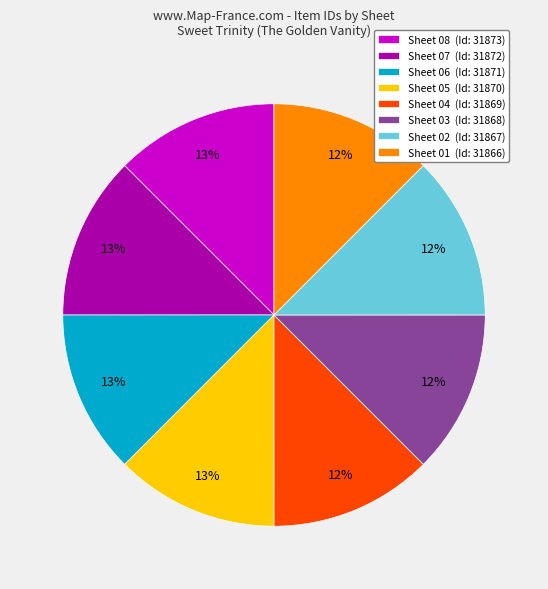

To the nearest percent, what portion does Sheet 04 represent?

12%